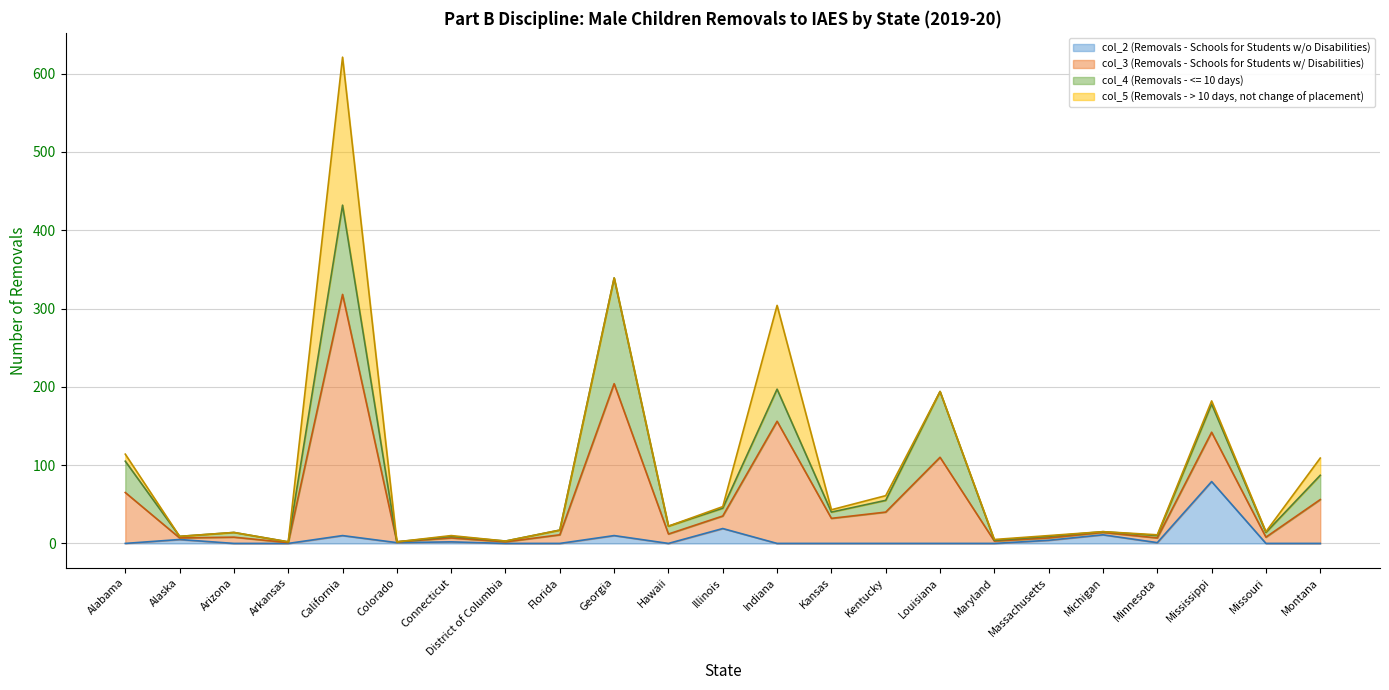

At which category is the sum across all series the highest?

California